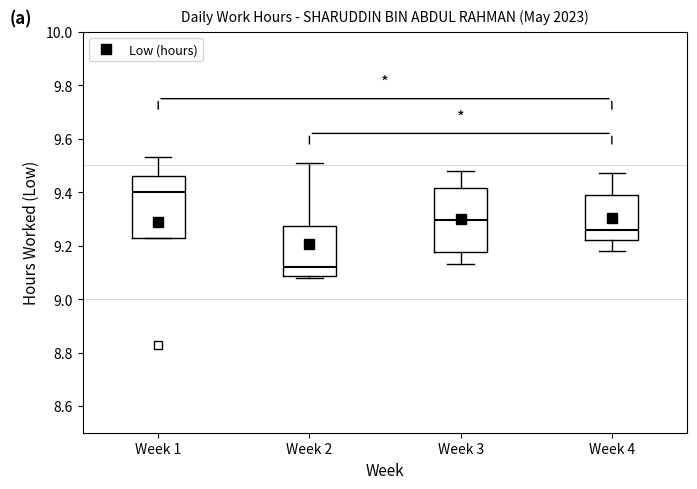

Which box has the highest median line?

Week 1